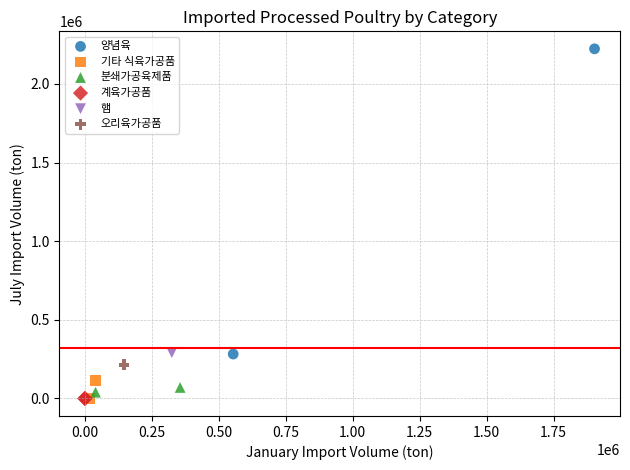

What are all the series names shown in the legend?

양념육, 기타 식육가공품, 분쇄가공육제품, 계육가공품, 햄, 오리육가공품